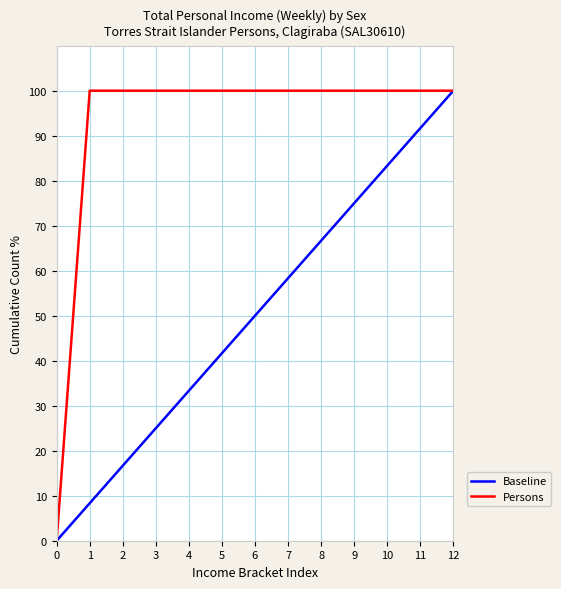

Rank the series by their average value, from highest to lowest.

Persons, Baseline